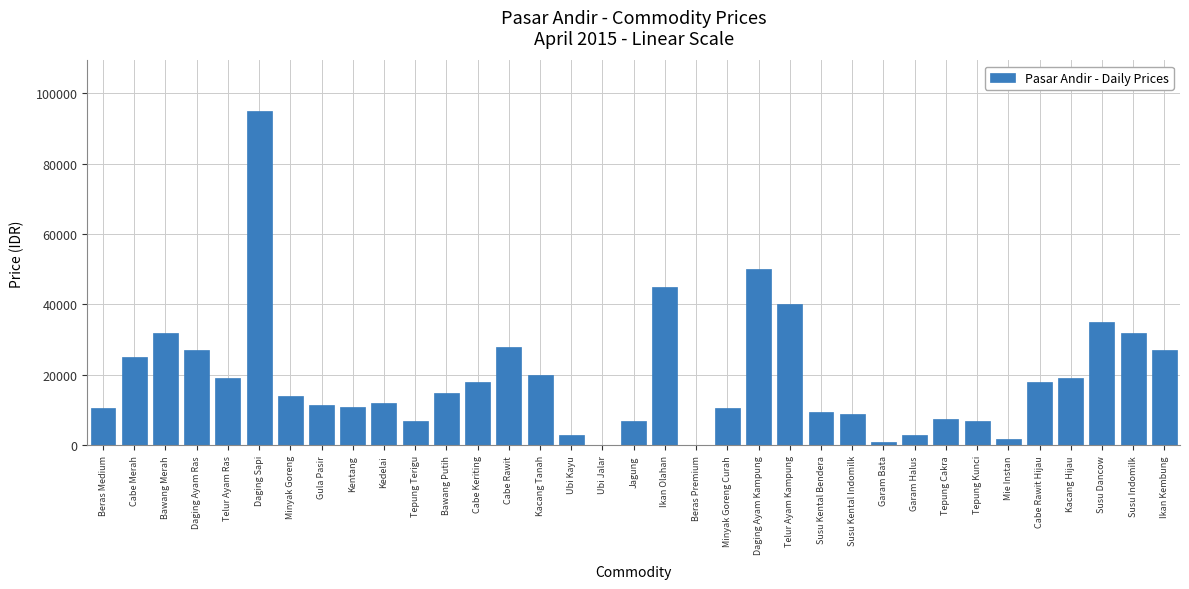

At which category does the chart reach its peak across all series?

Daging Sapi